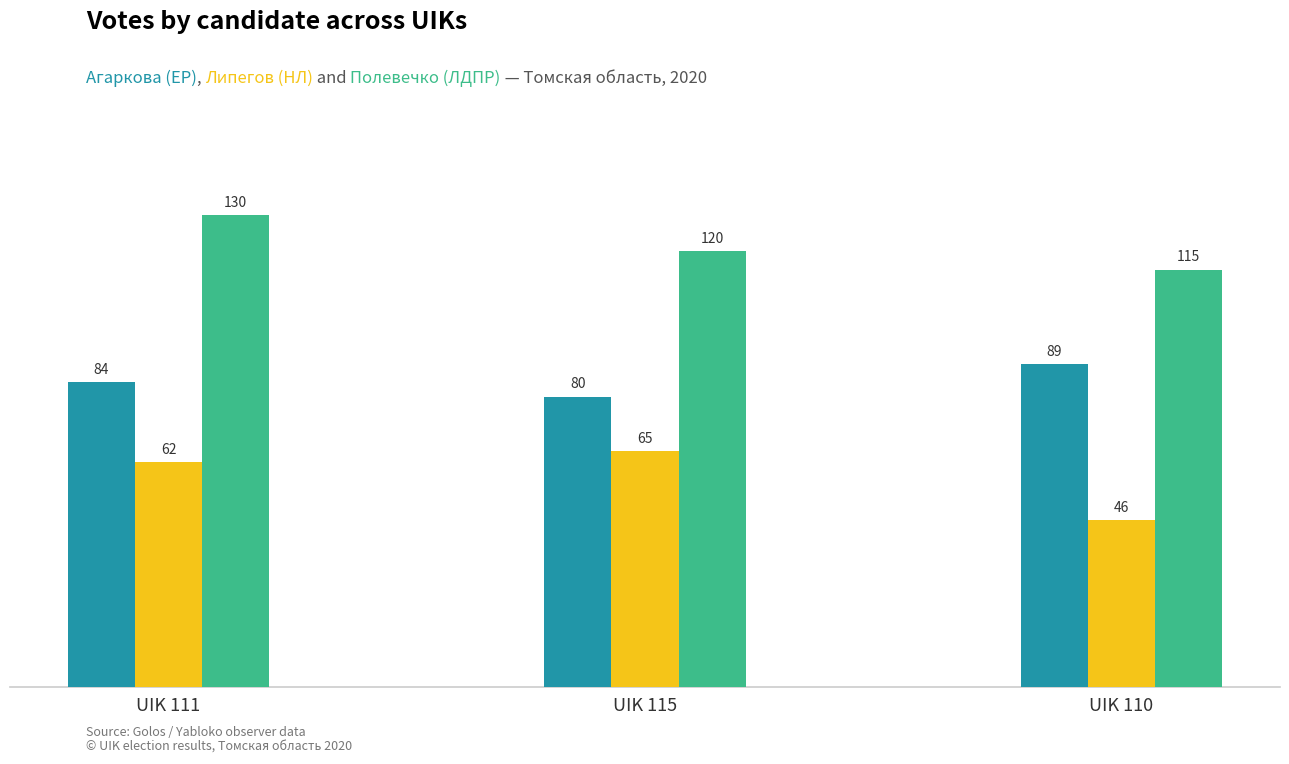

How many groups of bars are there?

3